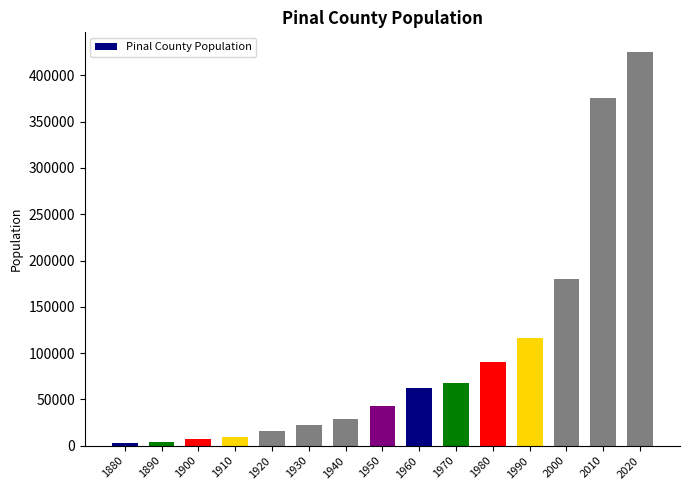

Which category has the highest value across all series?

2020